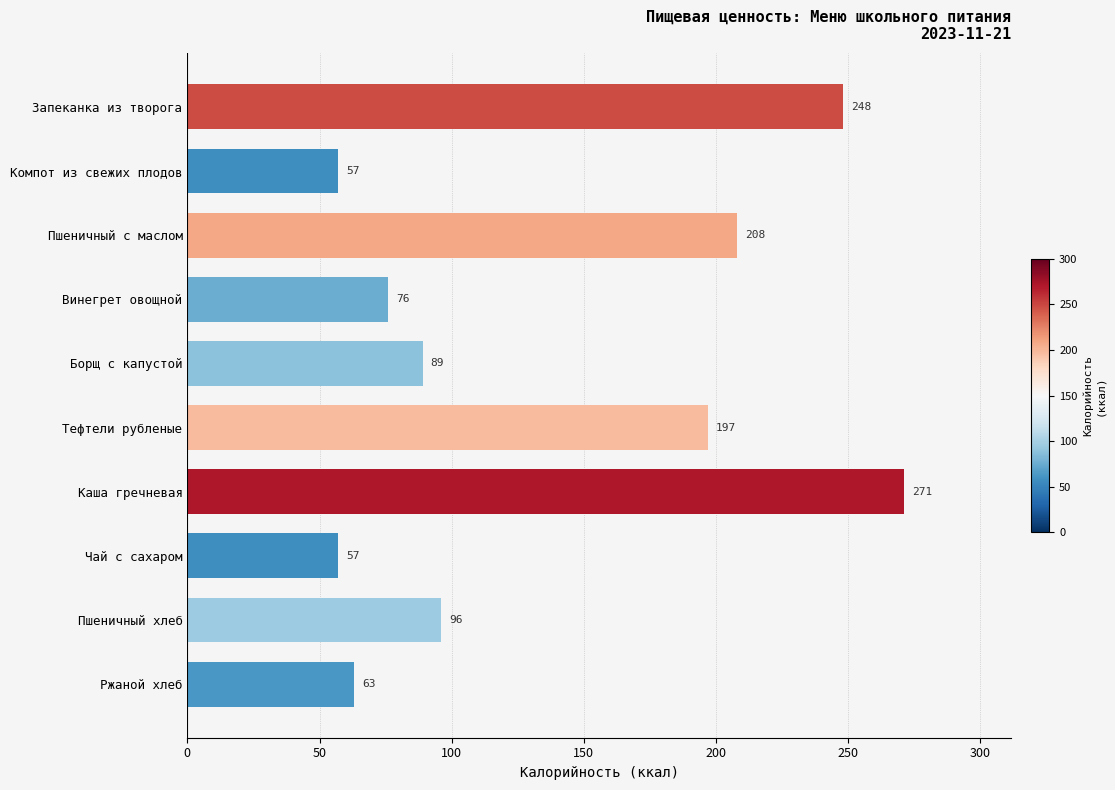

What is the minimum value shown in the chart?

57